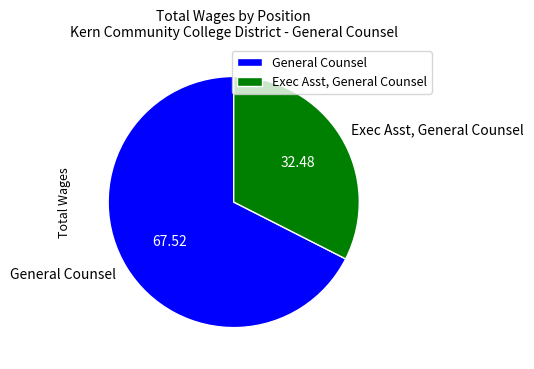

Is Exec Asst, General Counsel the majority of the pie?

No